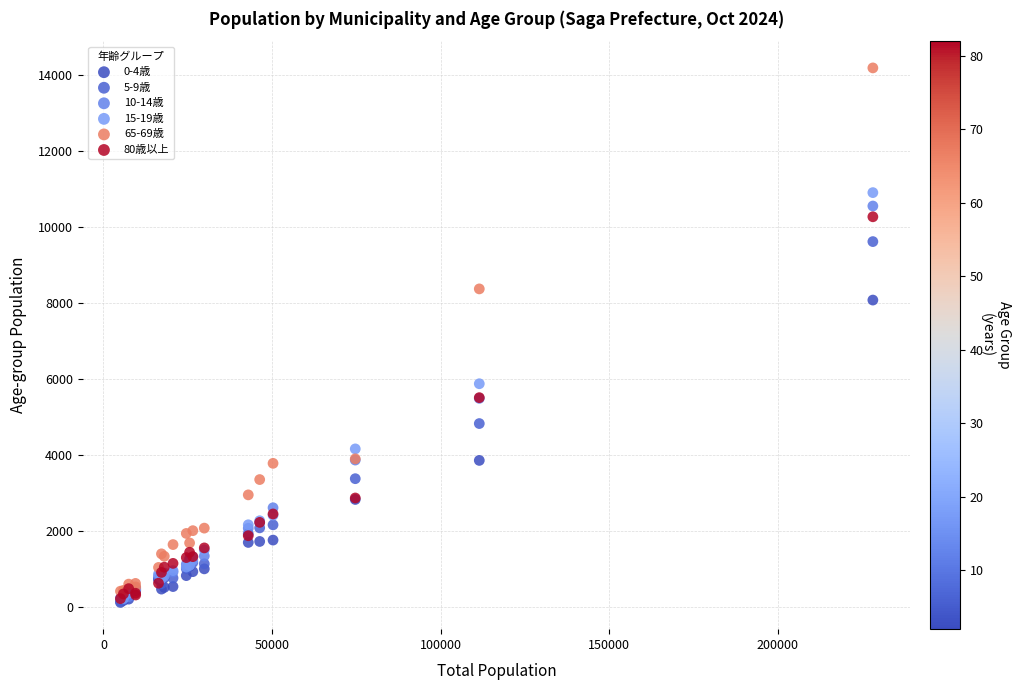

Across all series, what Y value is closest to 7158?

8082